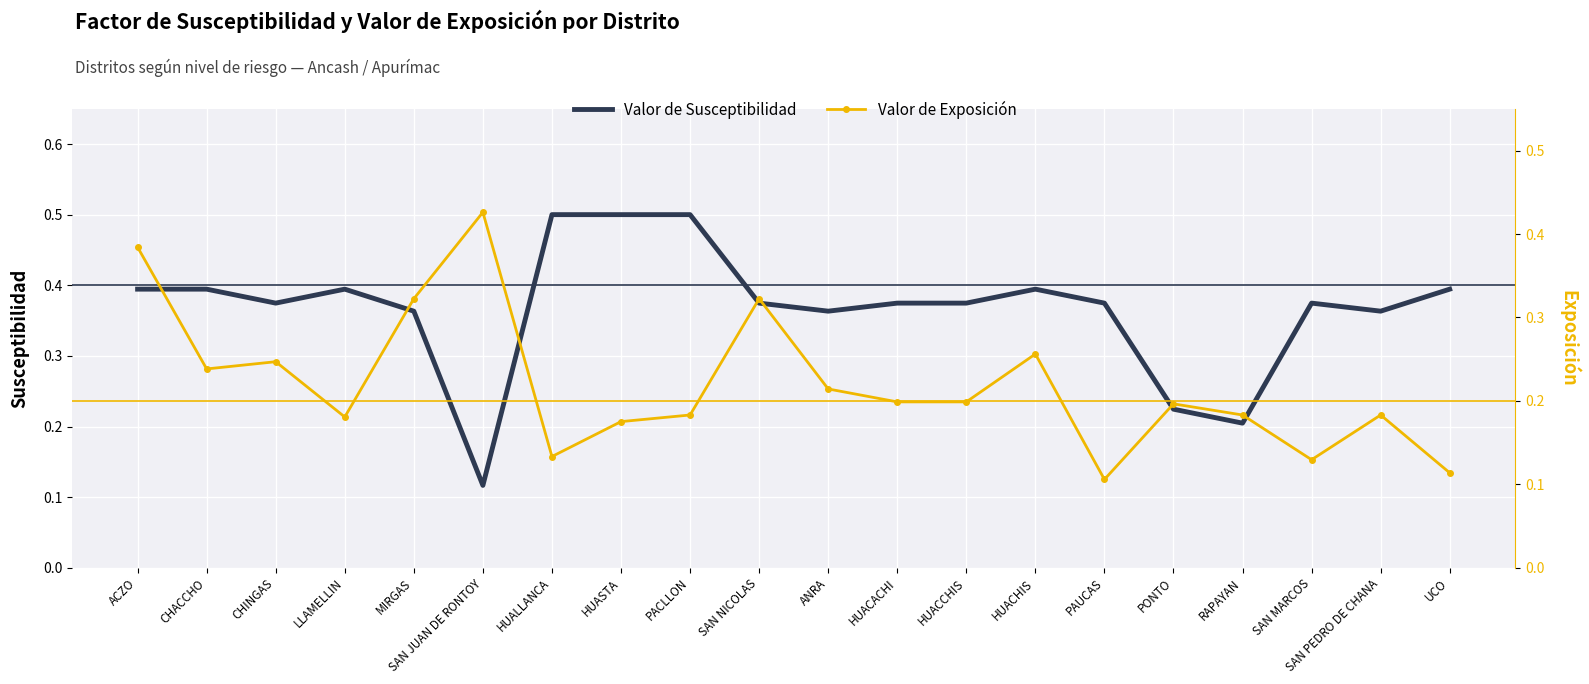

Which label corresponds to the smallest value in the chart?

PAUCAS